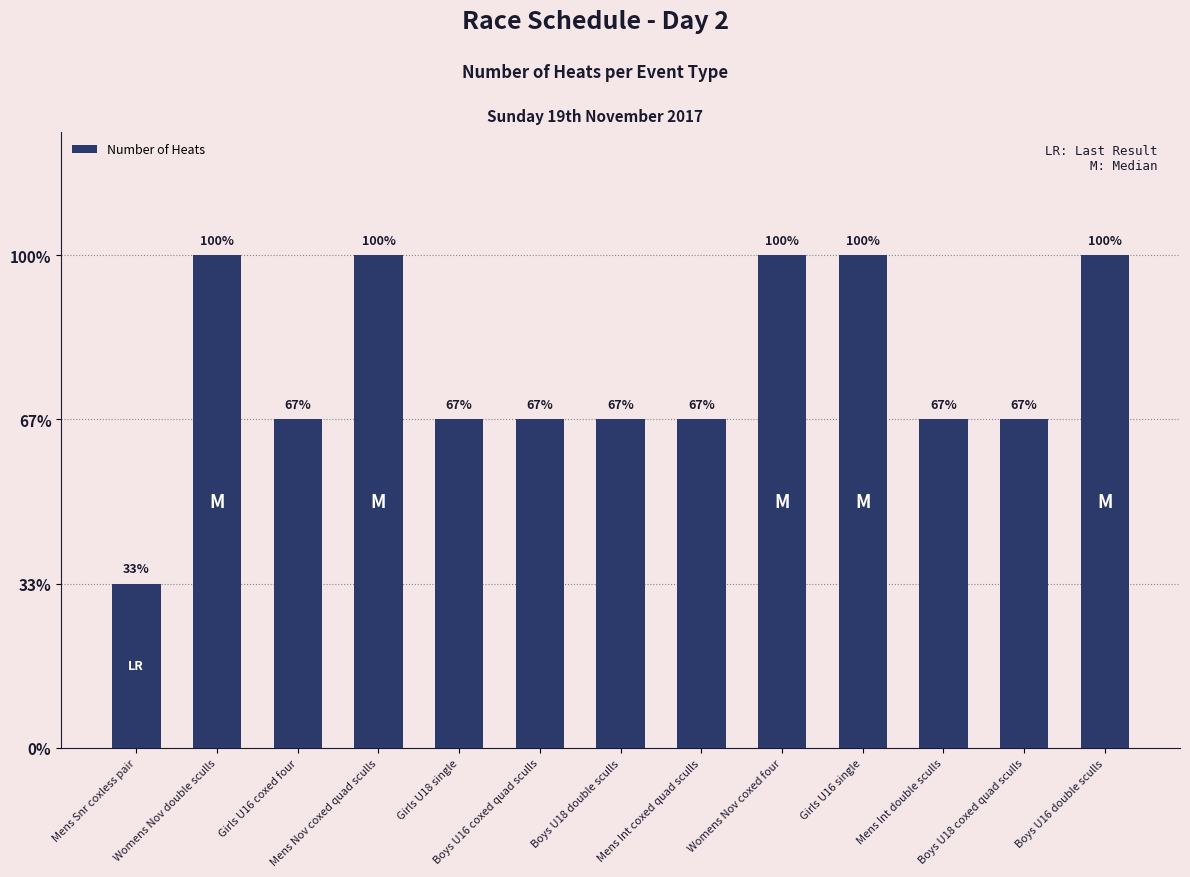

How many values are between 2 and 3?

12